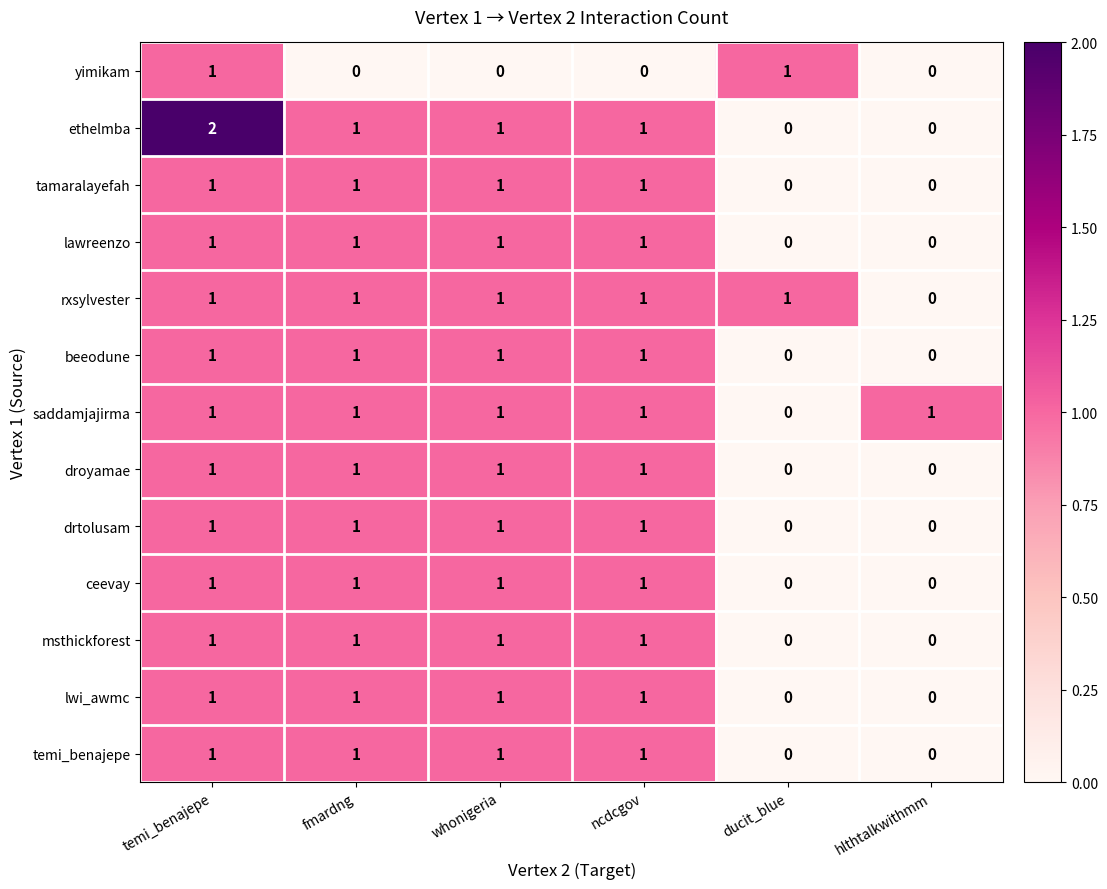

How many temi_benajepe values are between 0 and 1?

6